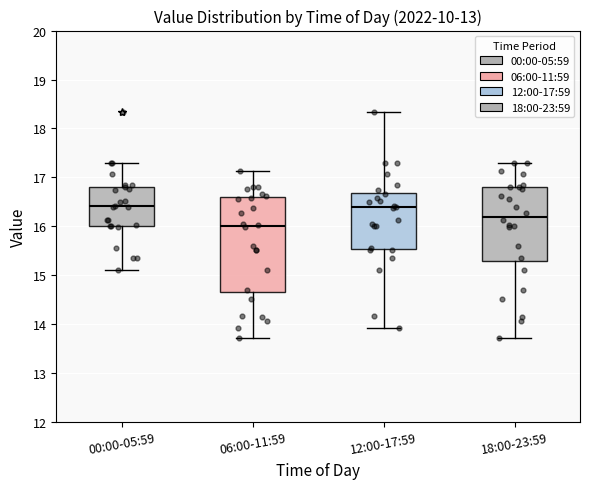

Which box is the tallest, from its lower edge to its upper edge?

06:00-11:59